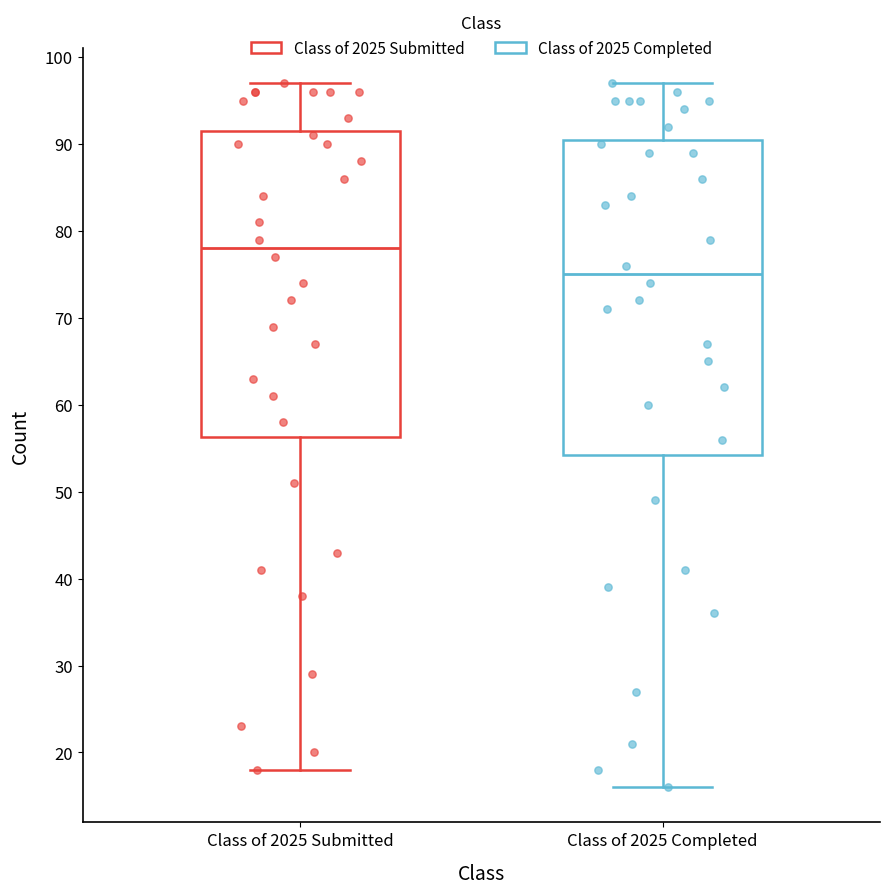

Reading left to right, transcribe this box plot: for each box, give where its median line is, the range the box spans, and where its two whiskers end, as read against the y-axis. The values are not printed on the chart, so give them approximately, as read against the axis.

Class of 2025 Submitted: median 78, box 56 to 92, whiskers 18 to 97
Class of 2025 Completed: median 75, box 54 to 91, whiskers 16 to 97